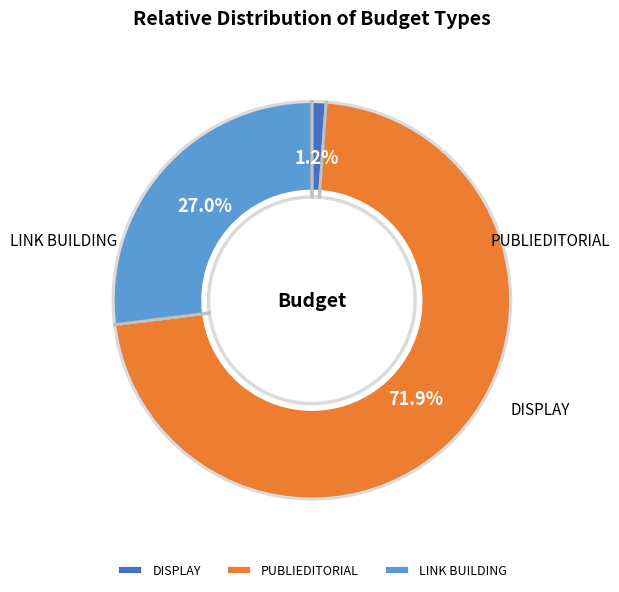

Which category accounts for the majority?

PUBLIEDITORIAL